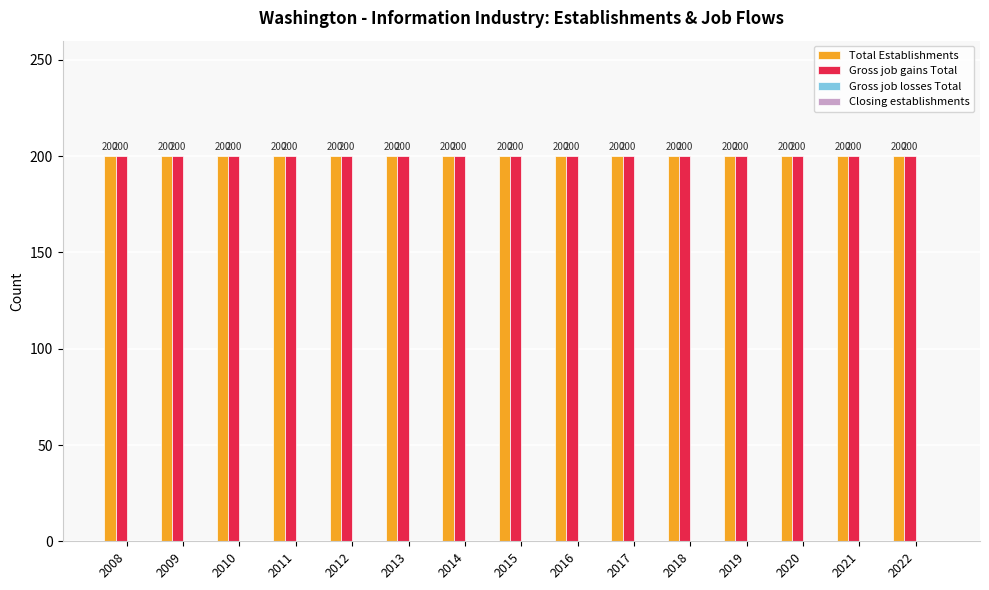

Reading right to left, list all the values displayed in this chart.

Total Establishments: 2022=200	2021=200	2020=200	2019=200	2018=200	2017=200	2016=200	2015=200	2014=200	2013=200	2012=200	2011=200	2010=200	2009=200	2008=200
Gross job gains Total: 2022=200	2021=200	2020=200	2019=200	2018=200	2017=200	2016=200	2015=200	2014=200	2013=200	2012=200	2011=200	2010=200	2009=200	2008=200
Gross job losses Total: 2022=0	2021=0	2020=0	2019=0	2018=0	2017=0	2016=0	2015=0	2014=0	2013=0	2012=0	2011=0	2010=0	2009=0	2008=0
Closing establishments: 2022=0	2021=0	2020=0	2019=0	2018=0	2017=0	2016=0	2015=0	2014=0	2013=0	2012=0	2011=0	2010=0	2009=0	2008=0